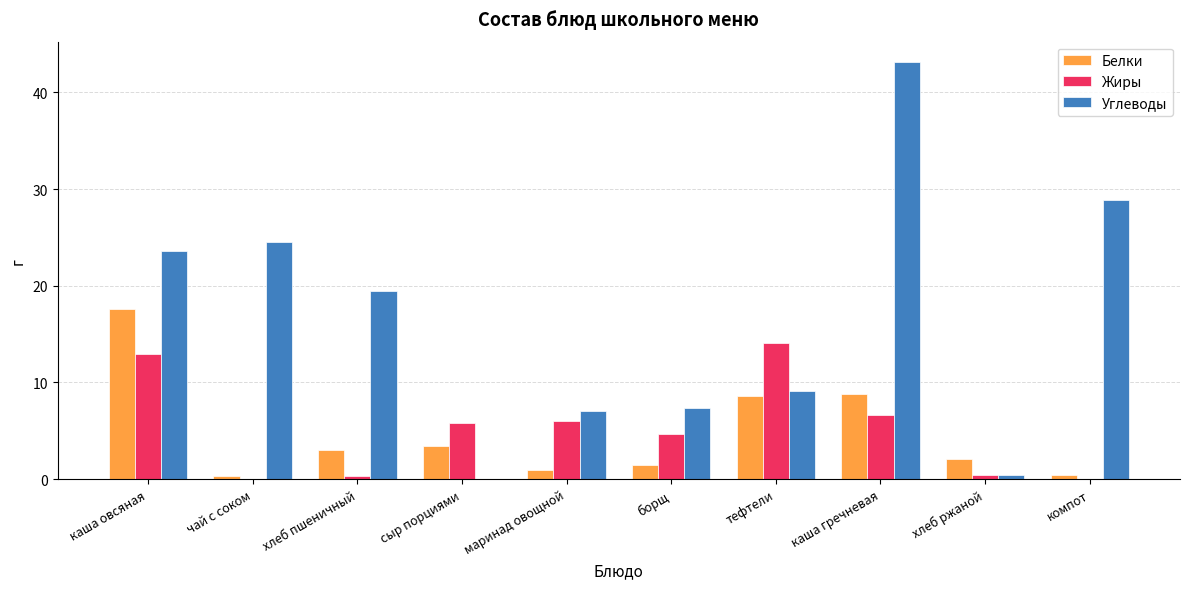

The Белки series shows 8.6 at тефтели. True or false?

True